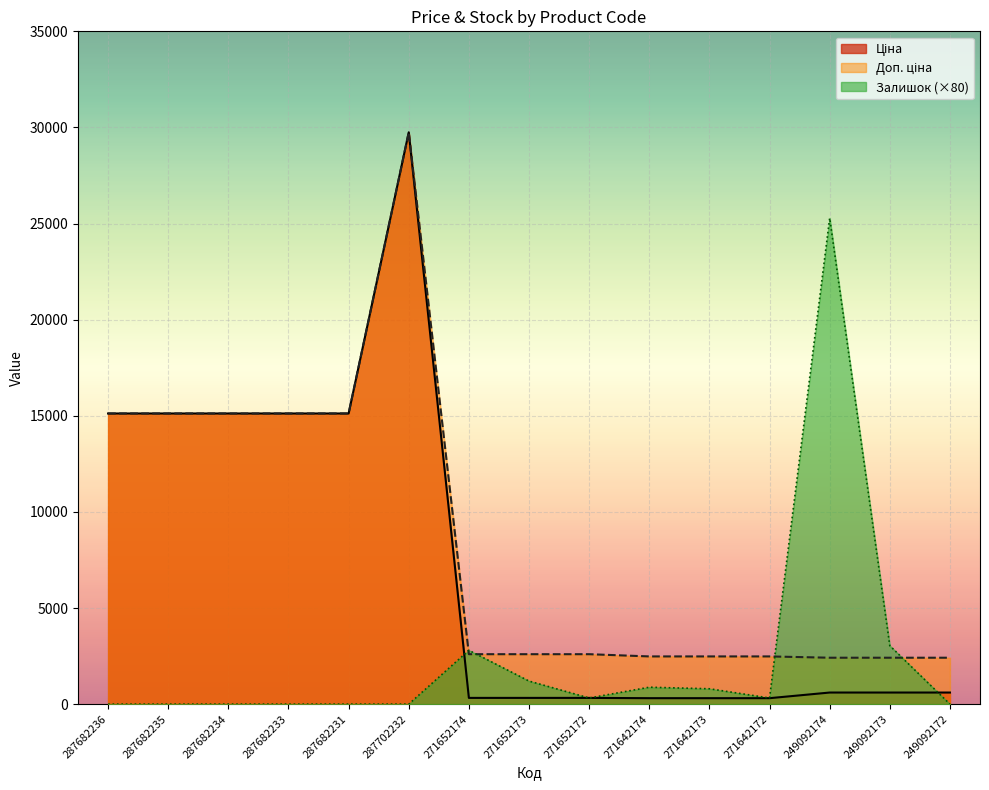

Which label corresponds to the largest value in the chart?

287702232